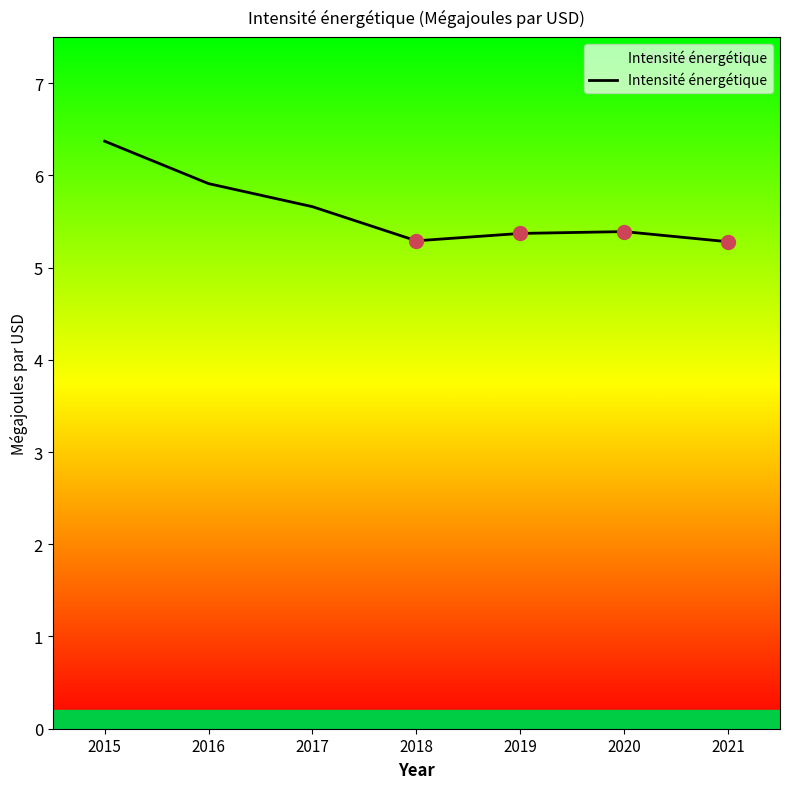

Reading left to right, what are all the values shown in this chart?

6.4	5.9	5.7	5.3	5.4	5.4	5.3